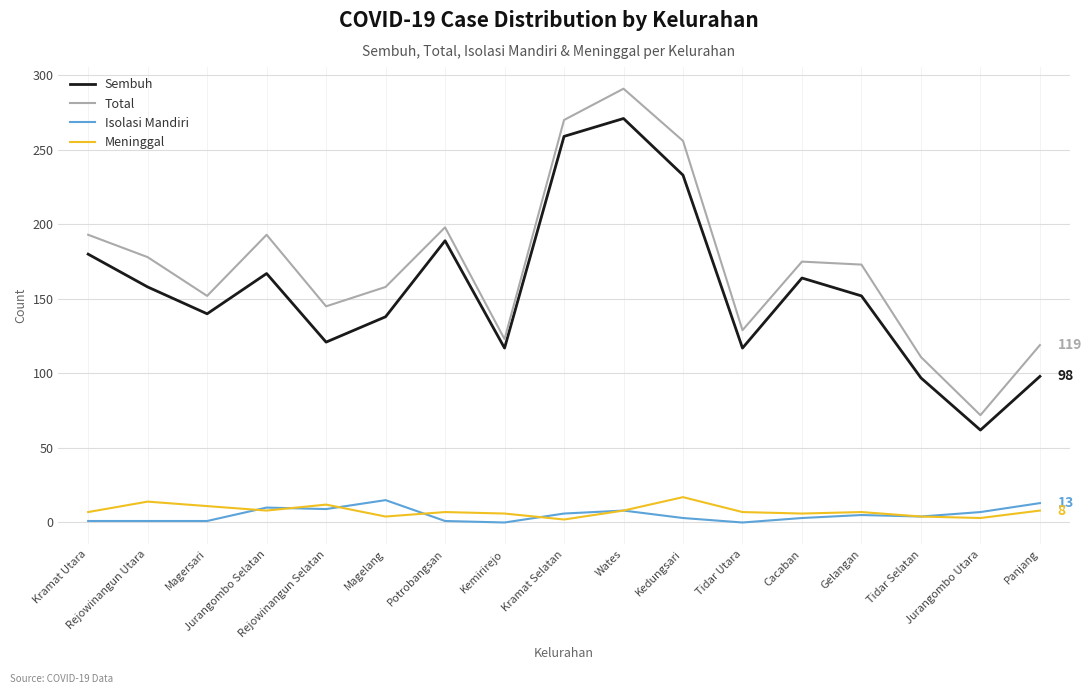

What is the sum of all Isolasi Mandiri values?

87